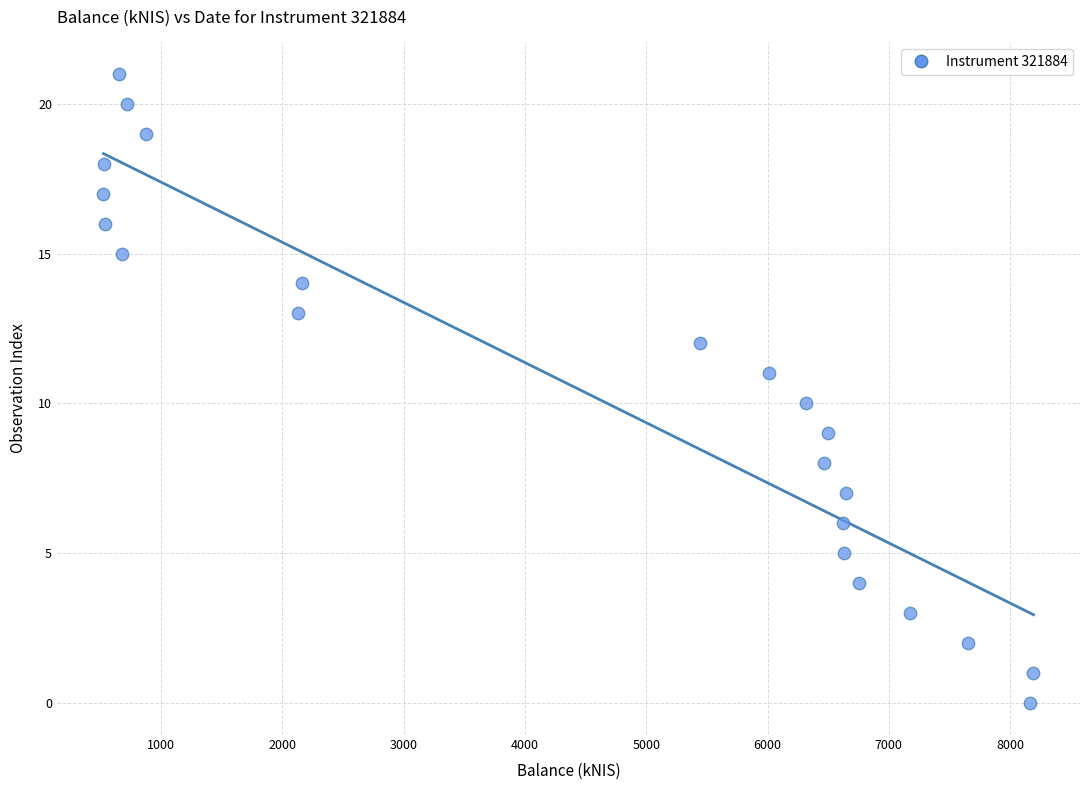

What is the range of Y values (max minus min)?

21